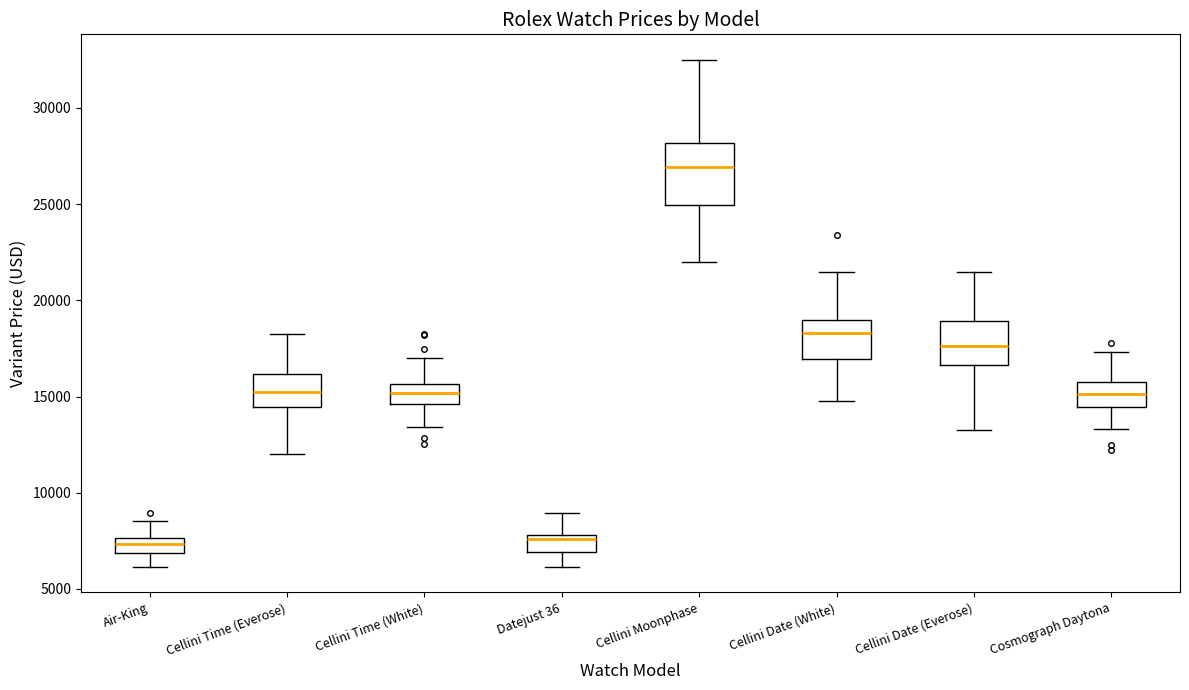

Reading left to right, read every box against the y-axis: the position of its median line, the range the box covers, and the ends of its whiskers. The values are not printed on the chart, so give them approximately, as read against the axis.

Air-King: median 7500 (inside the box), box 7000 to 7500, whiskers 6000 to 8500
Cellini Time (Everose): median 15000, box 14500 to 16000, whiskers 12000 to 18000
Cellini Time (White): median 15000, box 14500 to 15500, whiskers 13500 to 17000
Datejust 36: median 7500, box 7000 to 8000, whiskers 6000 to 9000
Cellini Moonphase: median 27000, box 25000 to 28000, whiskers 22000 to 32500
Cellini Date (White): median 18500, box 17000 to 19000, whiskers 14500 to 21500
Cellini Date (Everose): median 17500, box 16500 to 19000, whiskers 13500 to 21500
Cosmograph Daytona: median 15000, box 14500 to 15500, whiskers 13500 to 17500